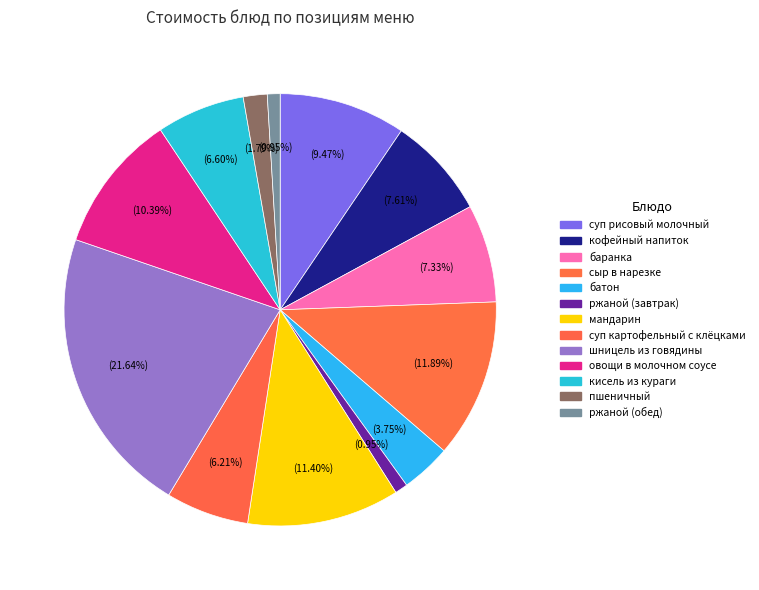

To the nearest percent, what is the combined percentage of ржаной (завтрак) and мандарин?

12%